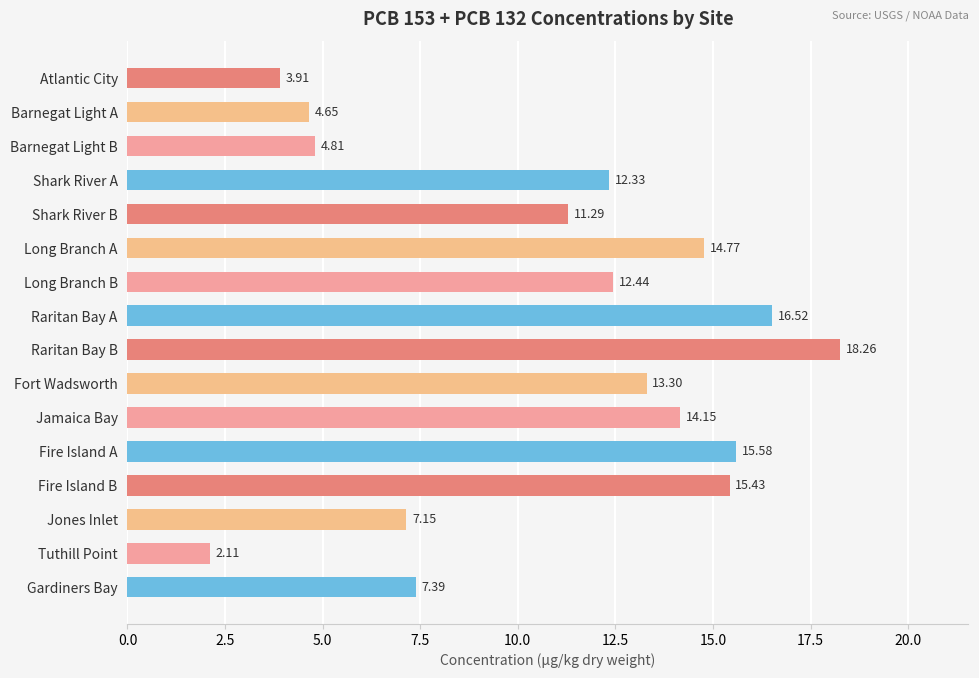

Which category has the lowest value across all series?

Tuthill Point